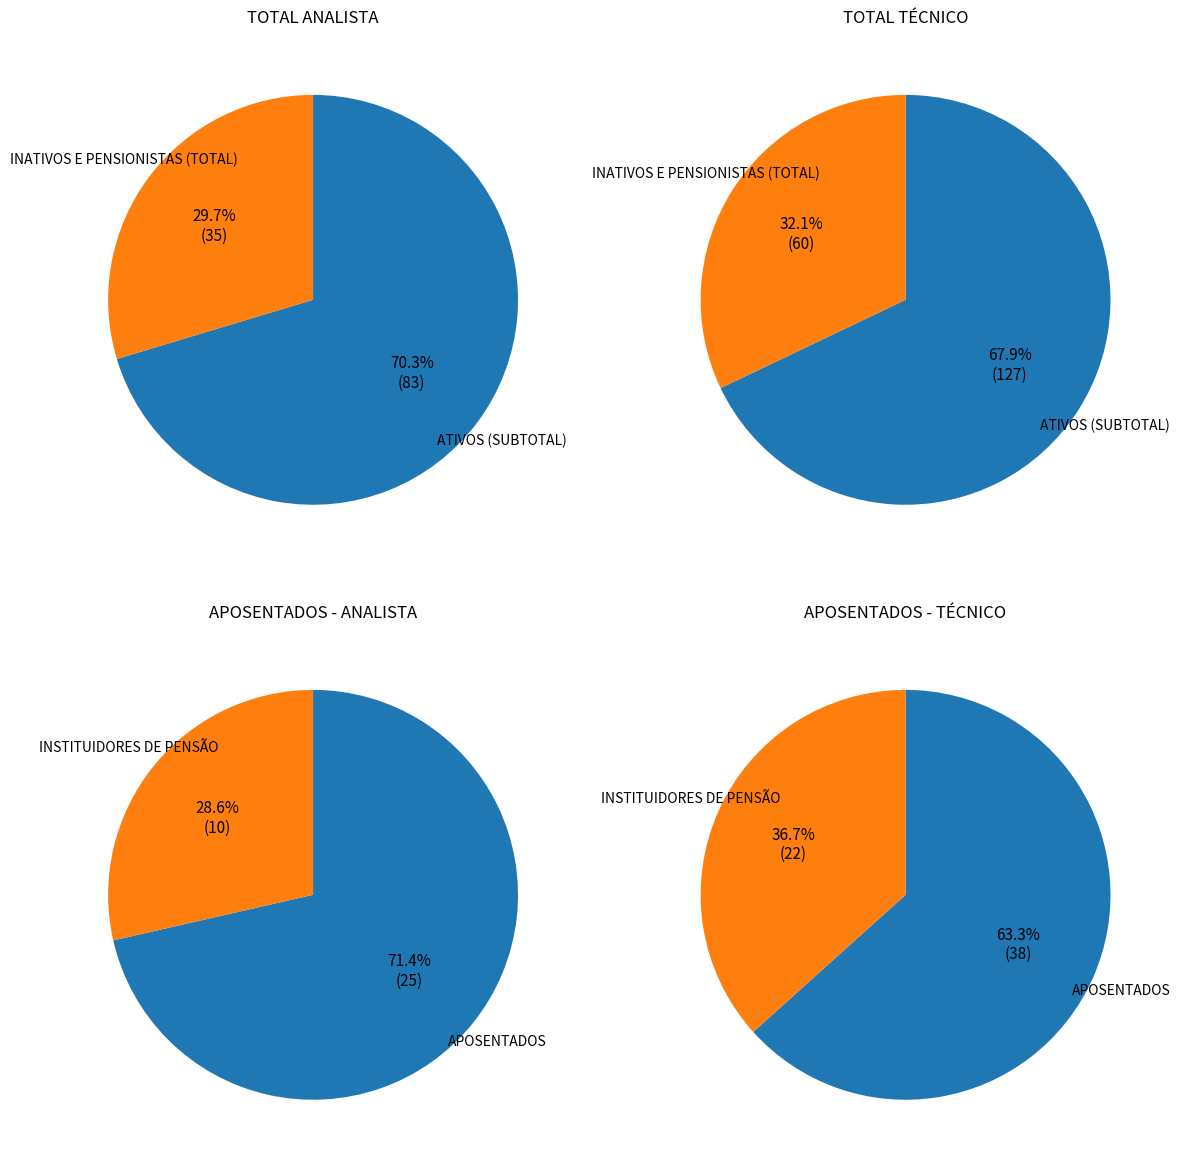

Is it true that 0 is 70% of the pie?

True